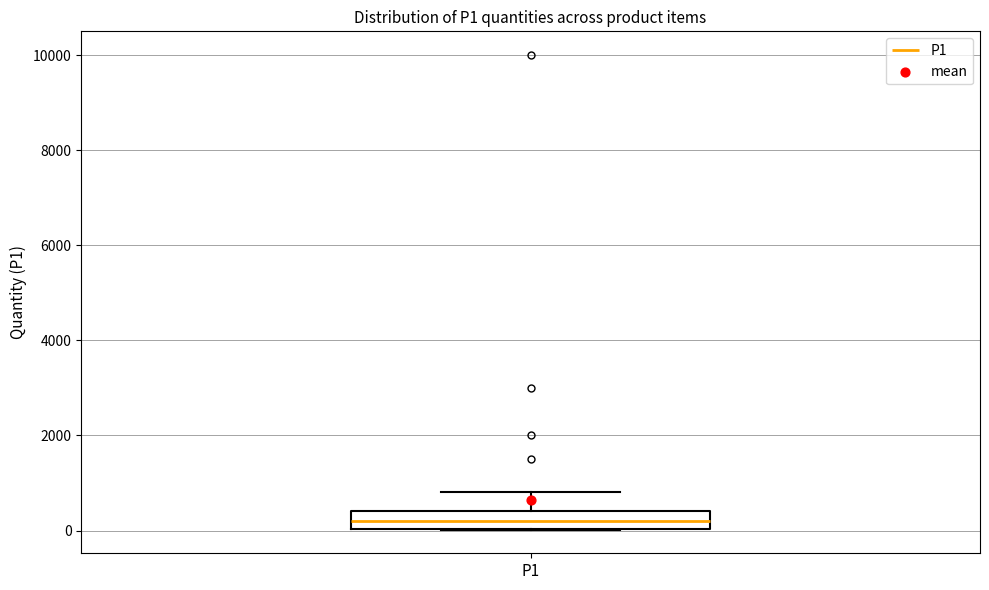

Transcribe this box plot: give where the median line is, the range the box spans, and where the two whiskers end, as read against the y-axis. The values are not printed on the chart, so give them approximately, as read against the axis.

median 200, box 0 to 400, whiskers 0 to 800